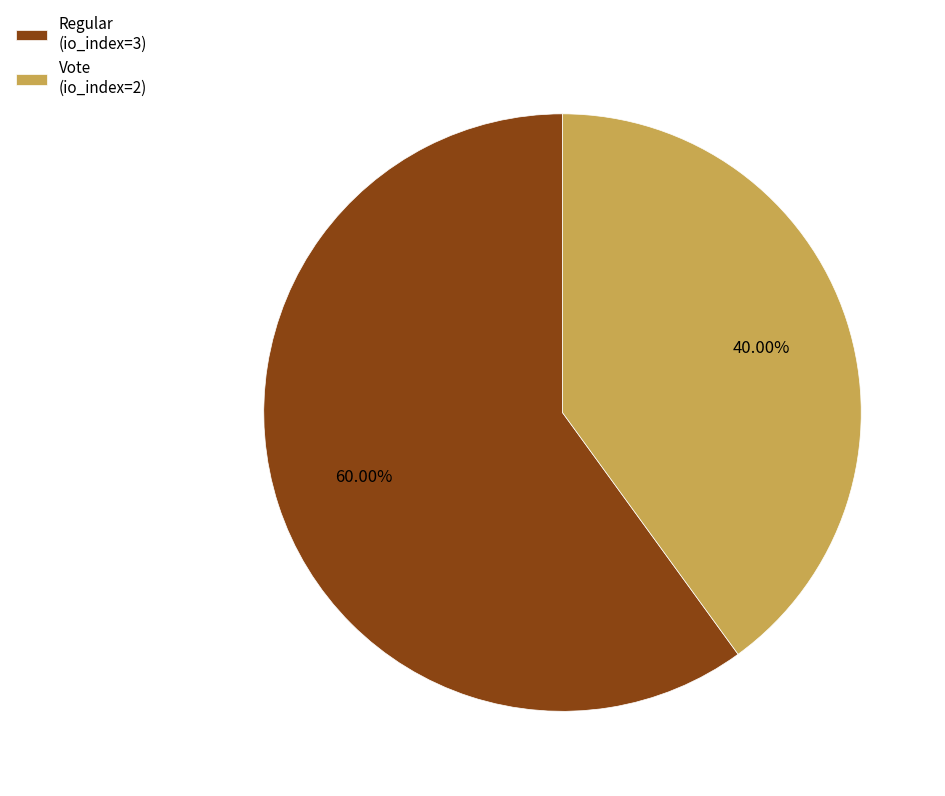

To the nearest percent, what portion does Vote (io_index=2) represent?

40%